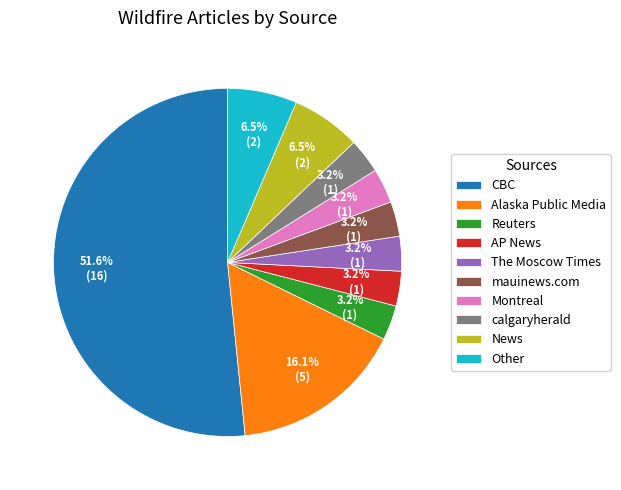

To the nearest percent, what portion does calgaryherald represent?

3%